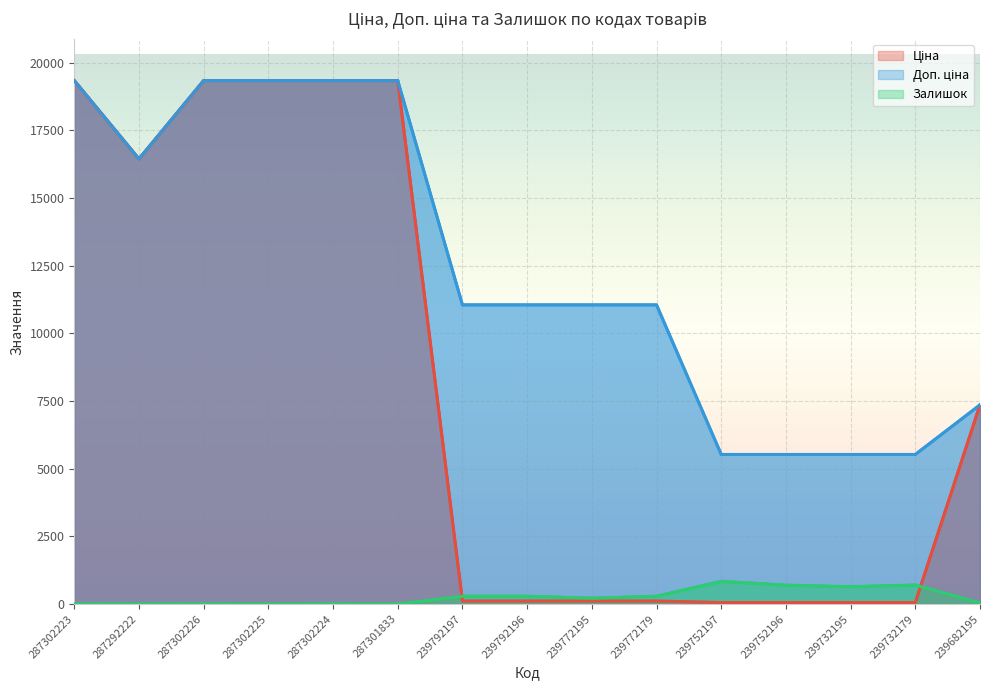

What is the approximate value of Ціна at 287302223?

19343.1